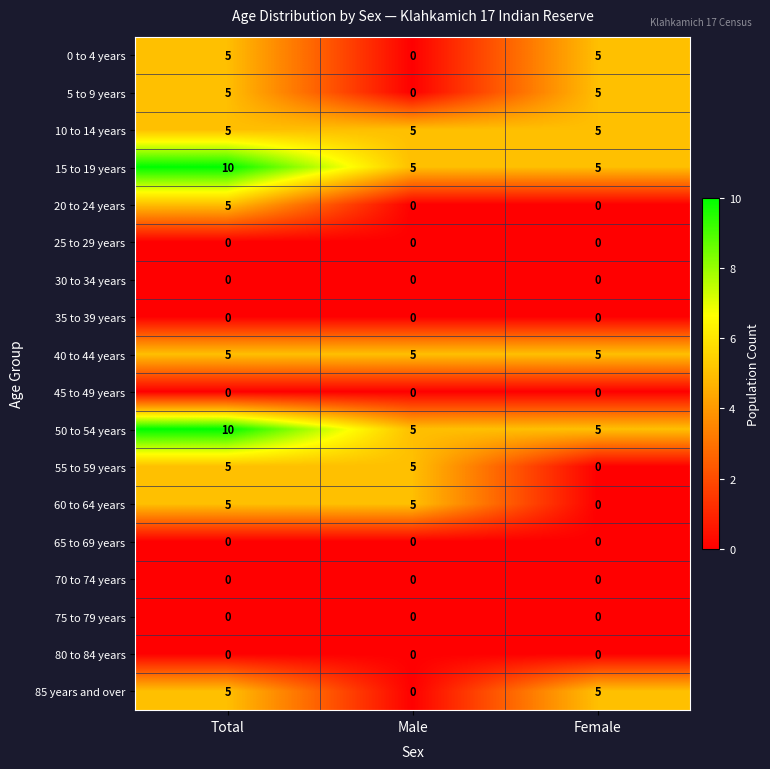

What is the average value of the 85 years and over series?

3